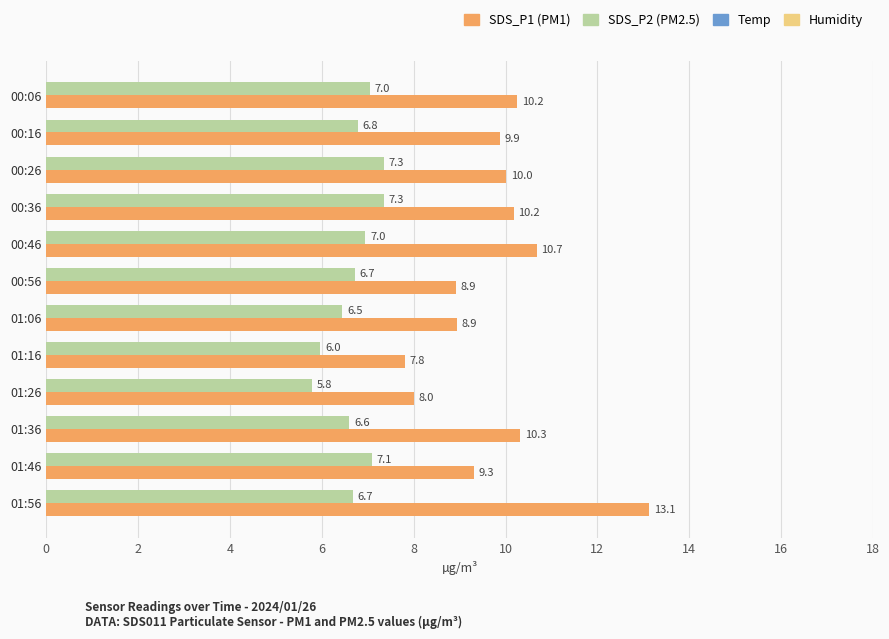

What is the total value across all series at 01:06?

15.4